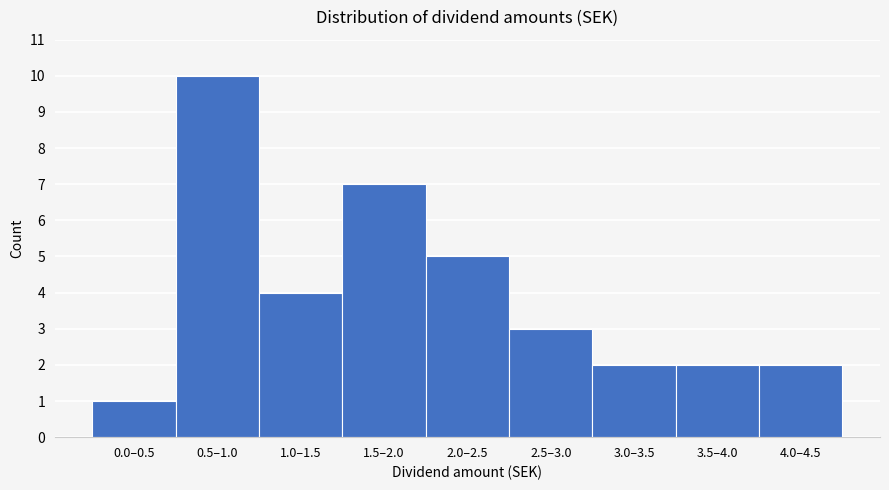

Reading right to left, what are all the values shown in this chart?

4.0–4.5=2	3.5–4.0=2	3.0–3.5=2	2.5–3.0=3	2.0–2.5=5	1.5–2.0=7	1.0–1.5=4	0.5–1.0=10	0.0–0.5=1